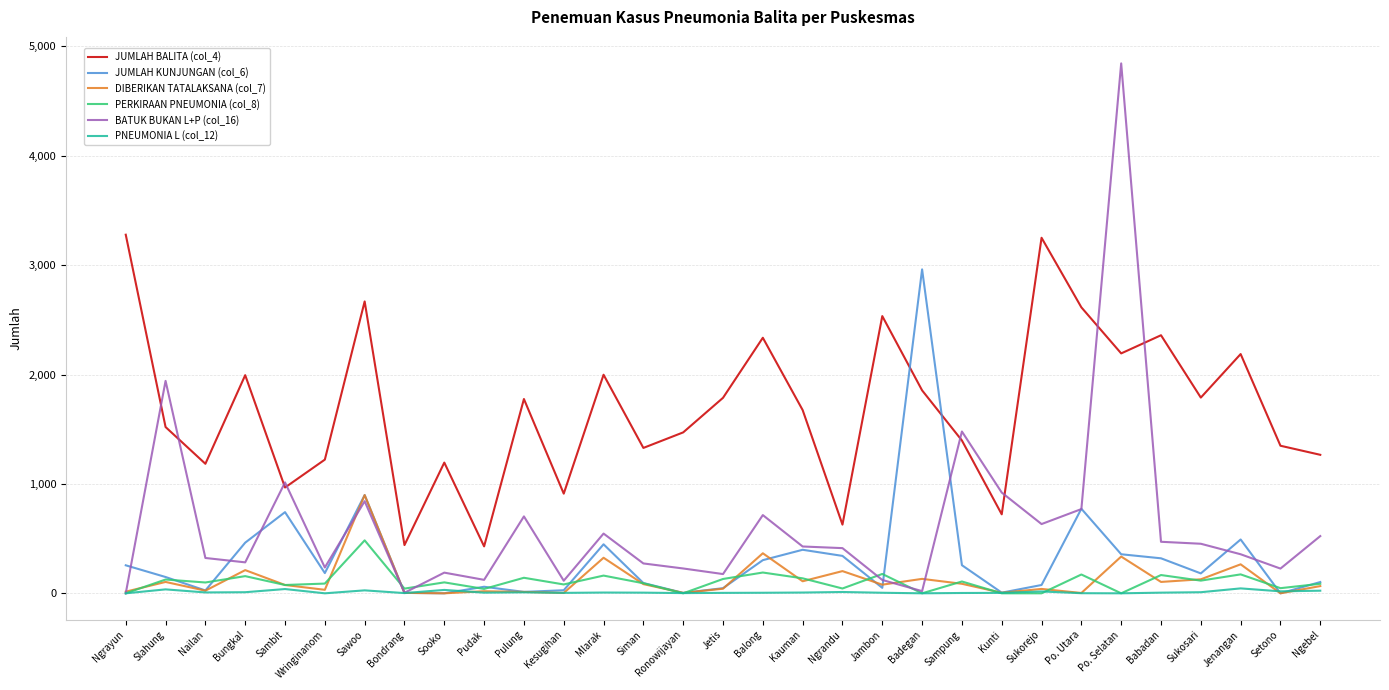

What is the greatest value displayed?

4844